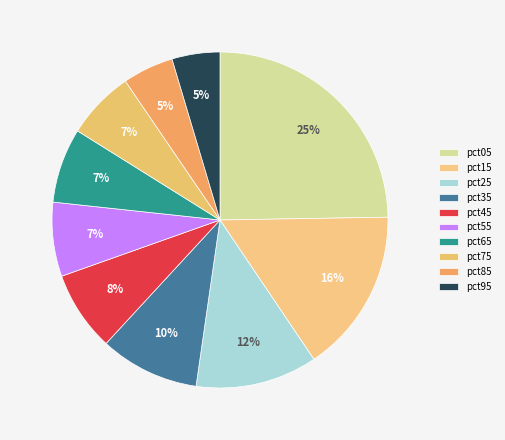

Rank the categories by value from highest to lowest.

pct05, pct15, pct25, pct35, pct45, pct65, pct55, pct75, pct85, pct95